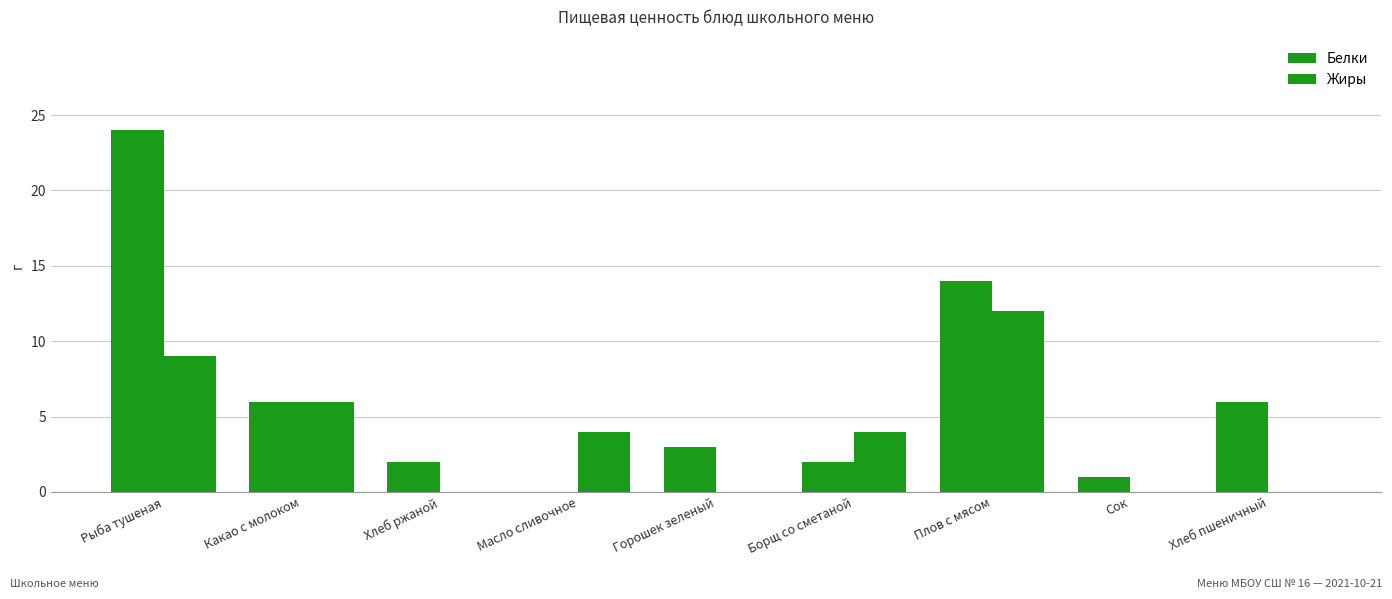

Count the number of data series in this chart.

2